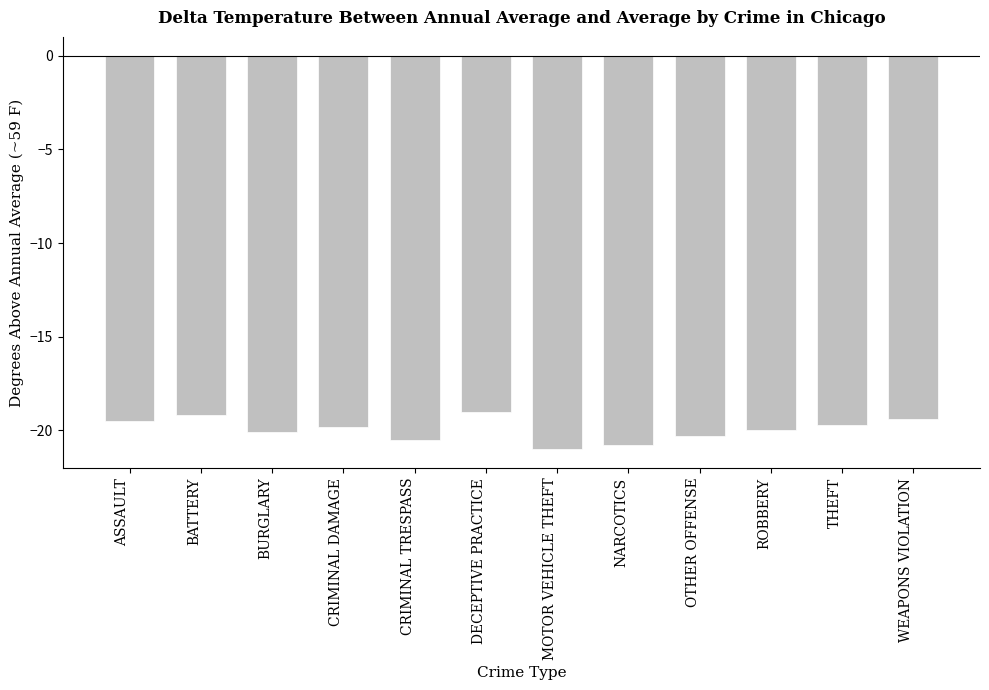

Reading left to right, transcribe all the data shown in this chart.

ASSAULT=-19.5	BATTERY=-19.2	BURGLARY=-20.1	CRIMINAL DAMAGE=-19.8	CRIMINAL TRESPASS=-20.5	DECEPTIVE PRACTICE=-19.0	MOTOR VEHICLE THEFT=-21.0	NARCOTICS=-20.8	OTHER OFFENSE=-20.3	ROBBERY=-20.0	THEFT=-19.7	WEAPONS VIOLATION=-19.4